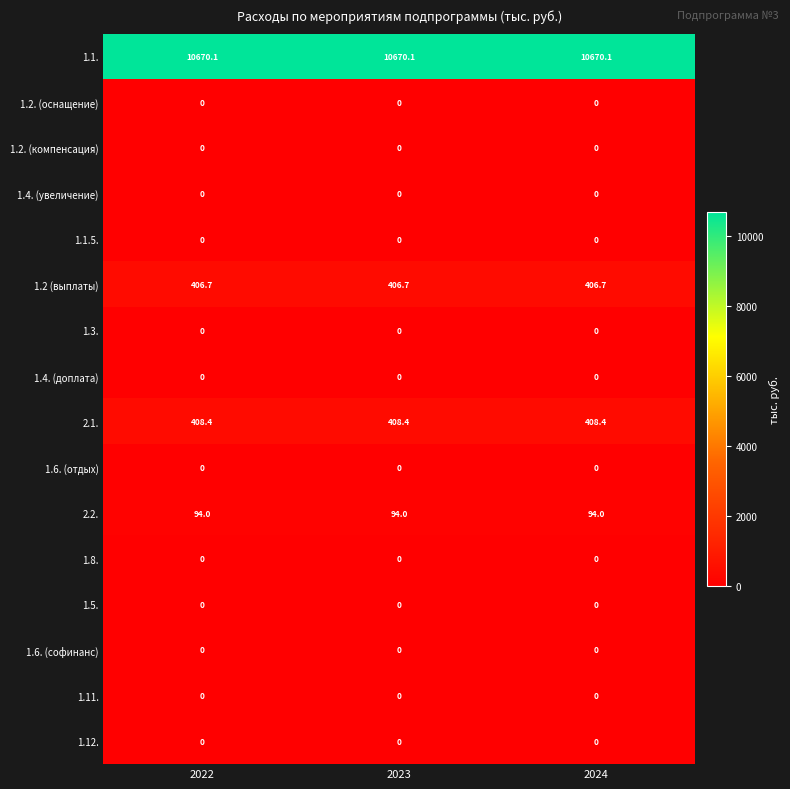

What is the spread (max minus min) of values at 2022?

10670.1